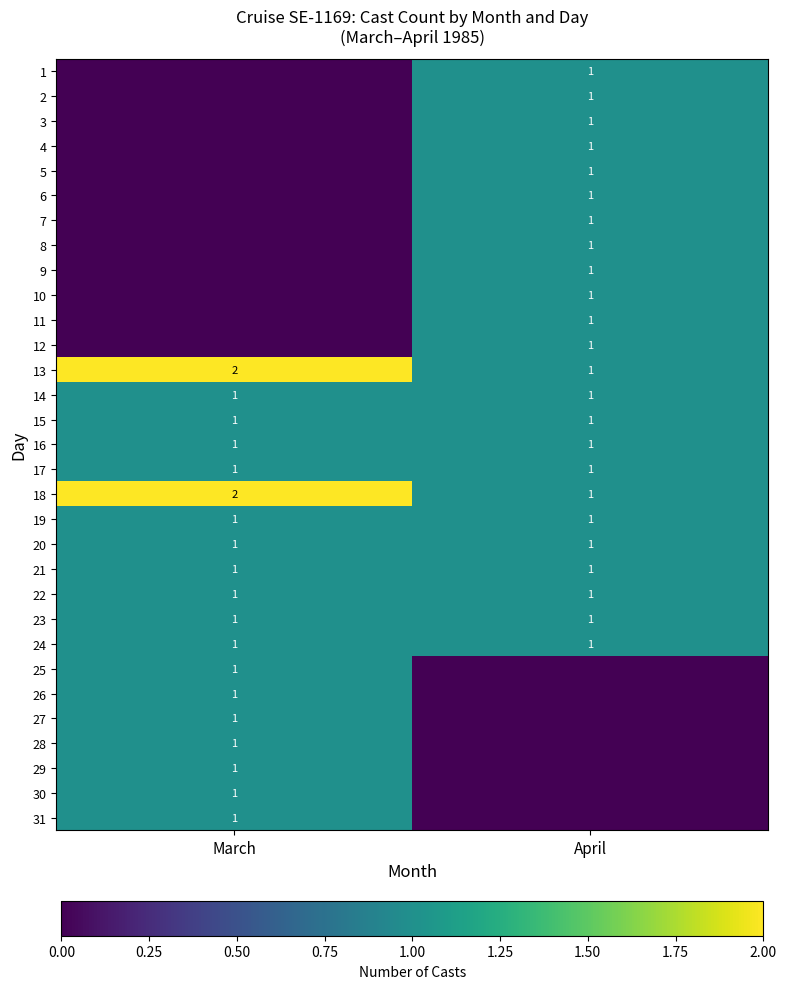

Count the number of data series in this chart.

31